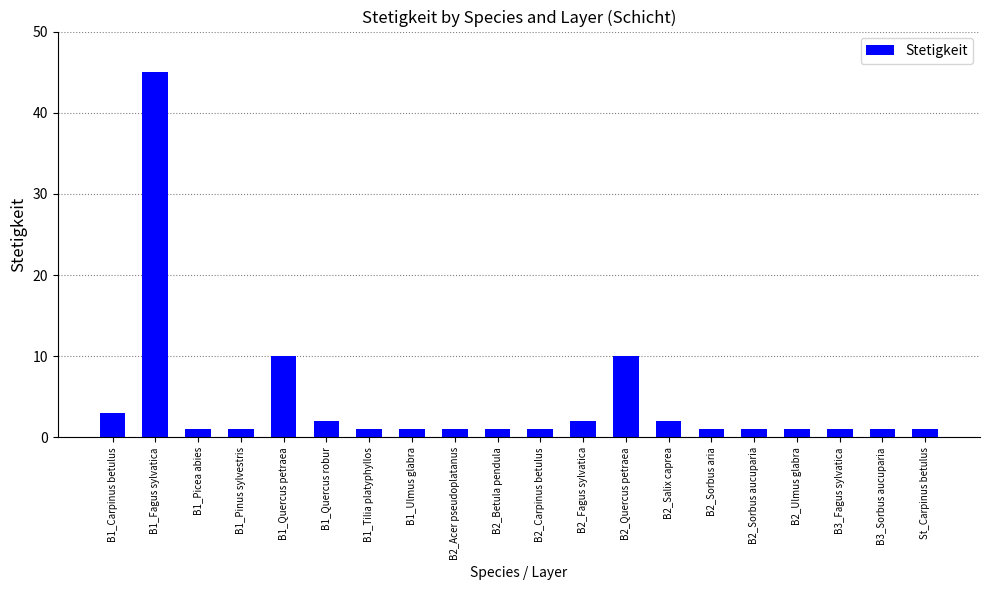

True or false: the data shows 10 at B2_Quercus petraea.

True